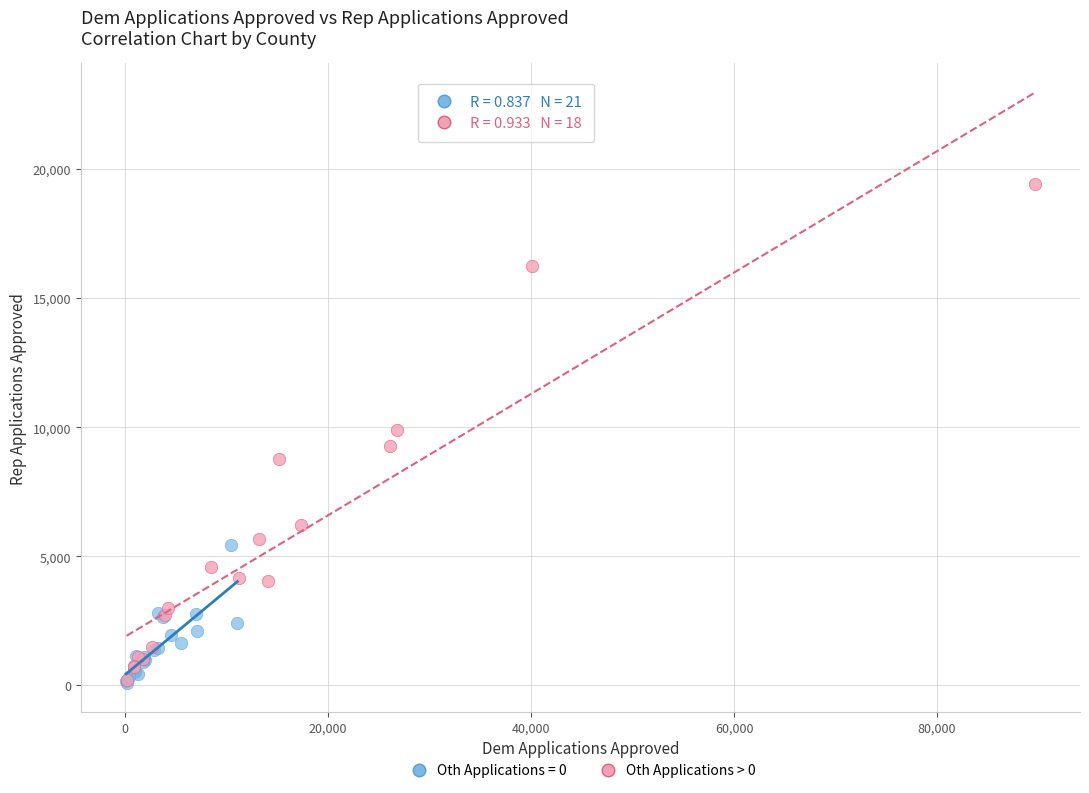

Which series has the widest spread of Y values?

Oth Applications > 0